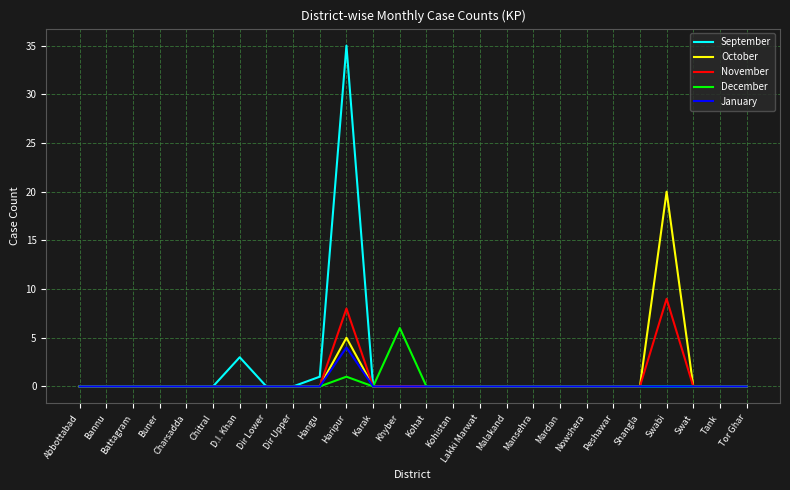

What is the difference between the highest and lowest values at Swabi?

20